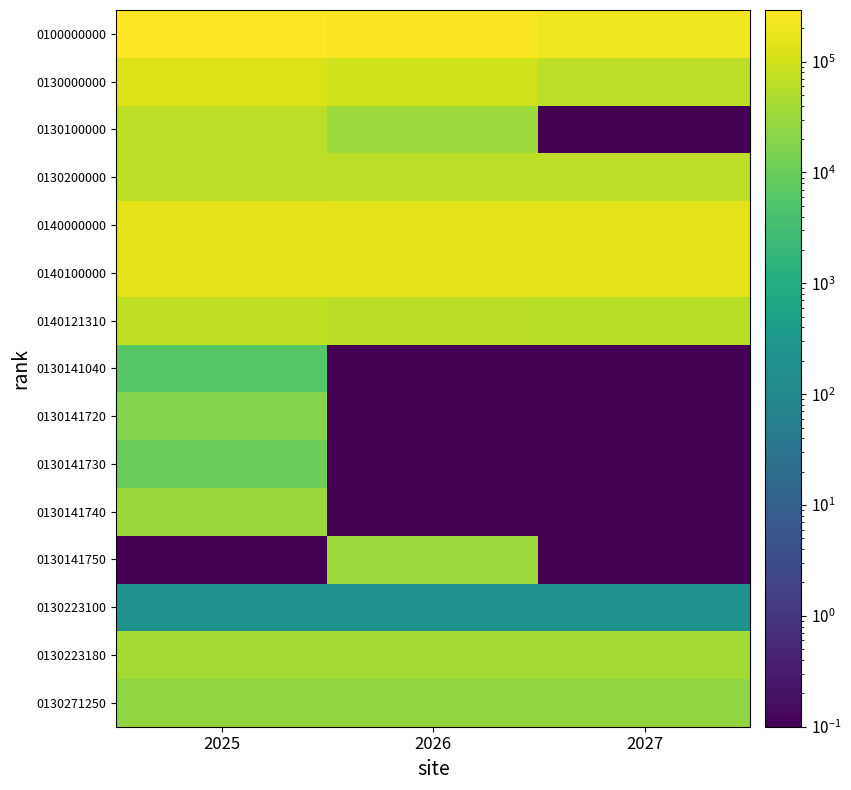

Which series has the largest total across all categories?

0100000000